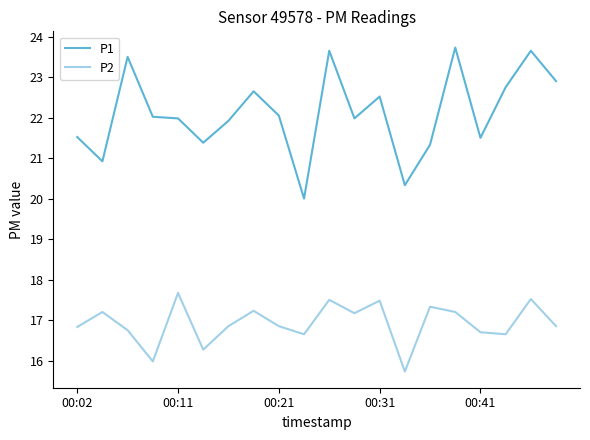

Rank the series by their average value, from lowest to highest.

P2, P1